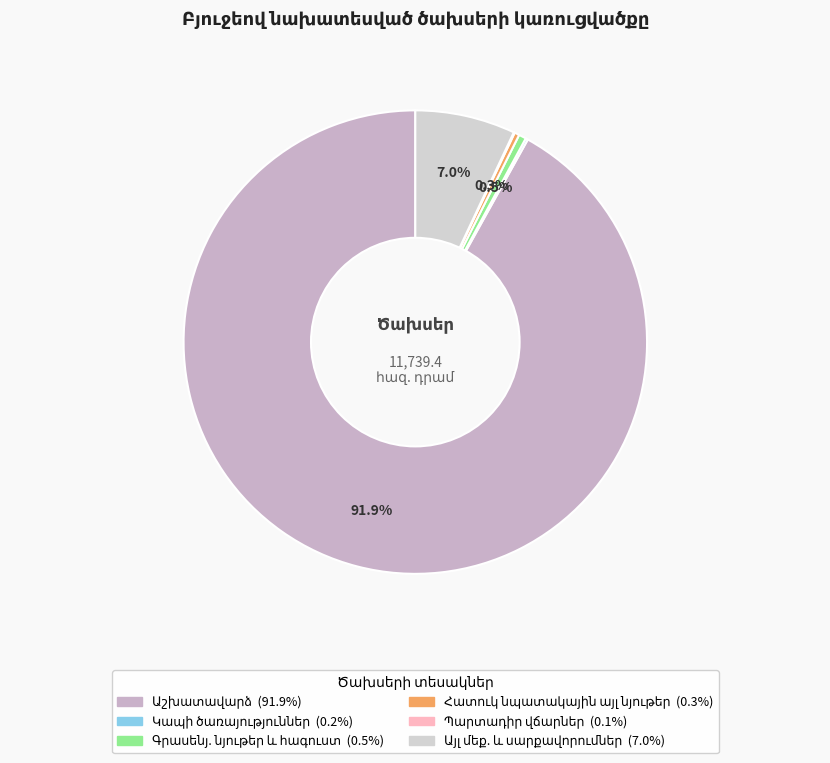

What percentage do Աշխատավարձ and Այլ մեք. և սարքավորումներ together represent?

98.9%